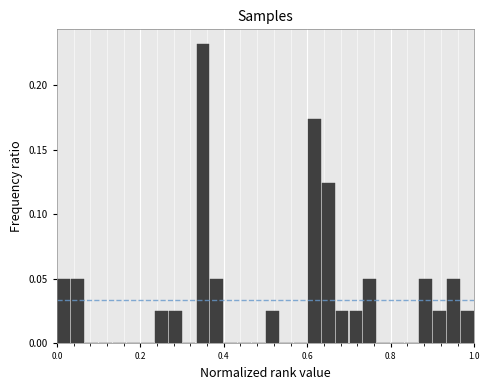

Read against the x-axis, roughly where is the centre of the tallest bar?

0.36